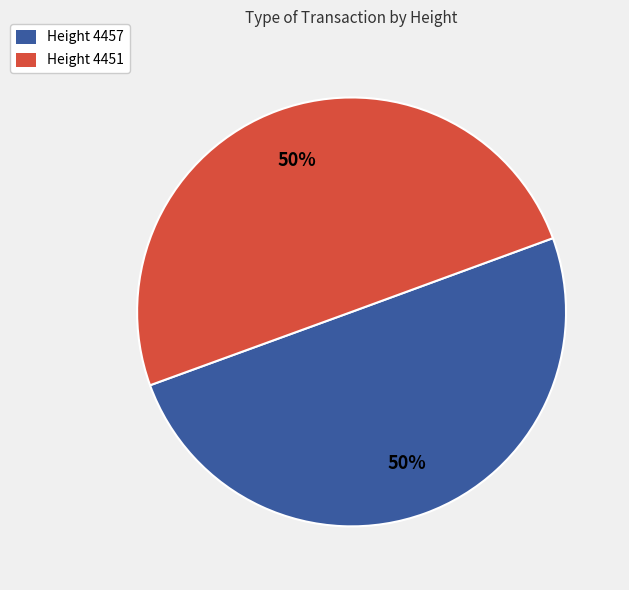

How many slices are in this pie chart?

2